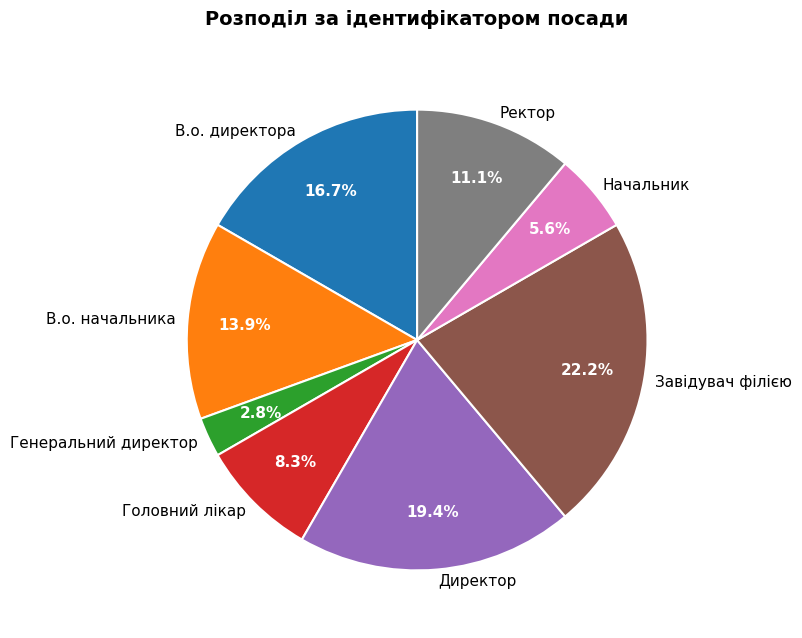

To the nearest percent, what is the average slice percentage?

12%